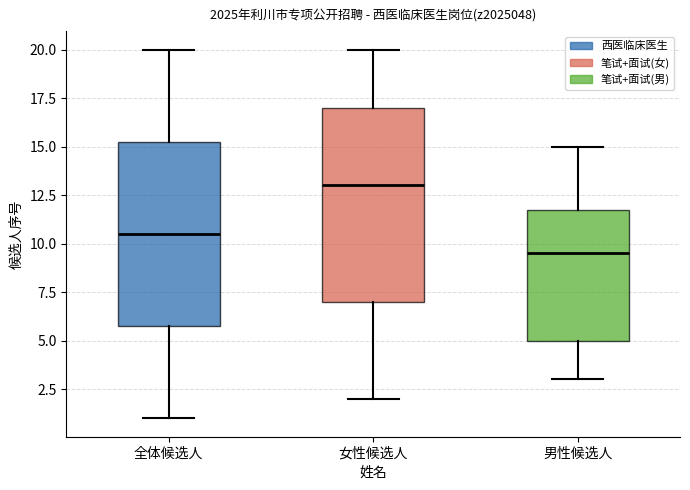

Reading left to right, read every box against the y-axis: the position of its median line, the range the box covers, and the ends of its whiskers. The values are not printed on the chart, so give them approximately, as read against the axis.

全体候选人: median 10.5, box 6.0 to 15.5, whiskers 1.0 to 20.0
女性候选人: median 13.0, box 7.0 to 17.0, whiskers 2.0 to 20.0
男性候选人: median 9.5, box 5.0 to 12.0, whiskers 3.0 to 15.0